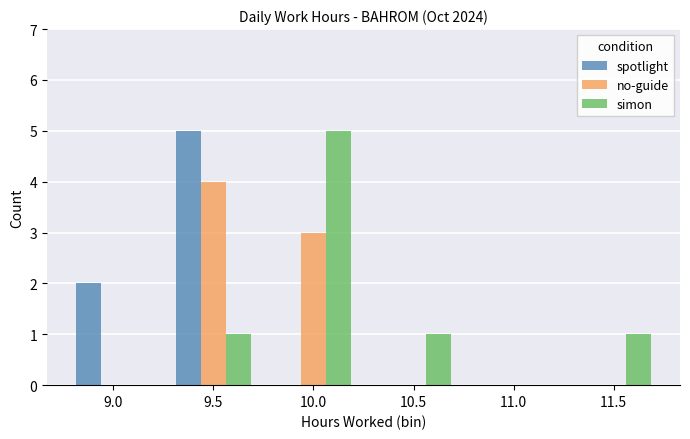

What is the sum of the simon values at 10.0 and 11.5?

6